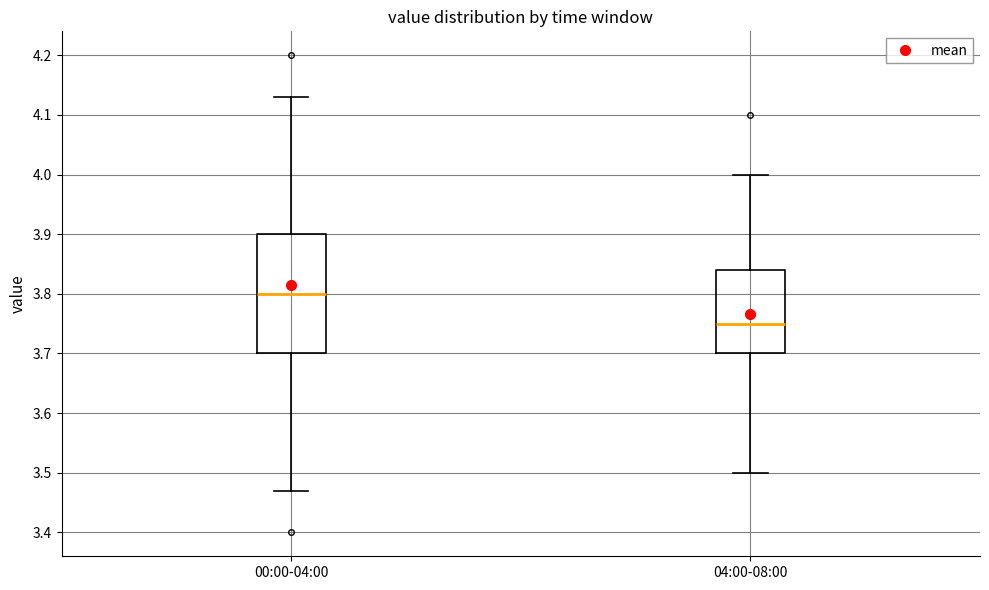

Which box's median line is the highest?

00:00-04:00